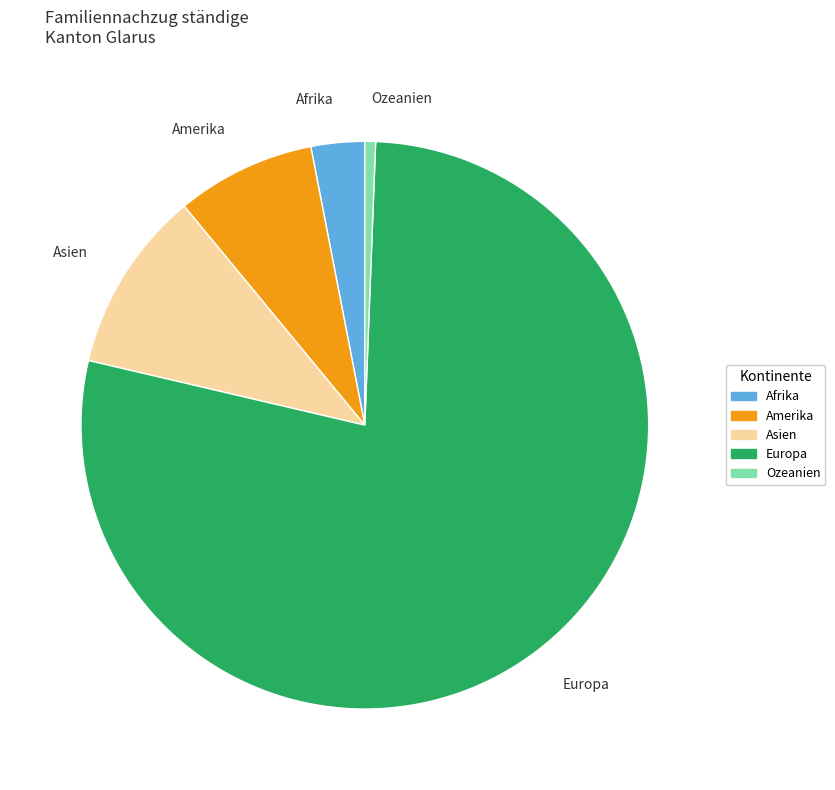

Combined, do Ozeanien and Amerika account for over 50%?

No